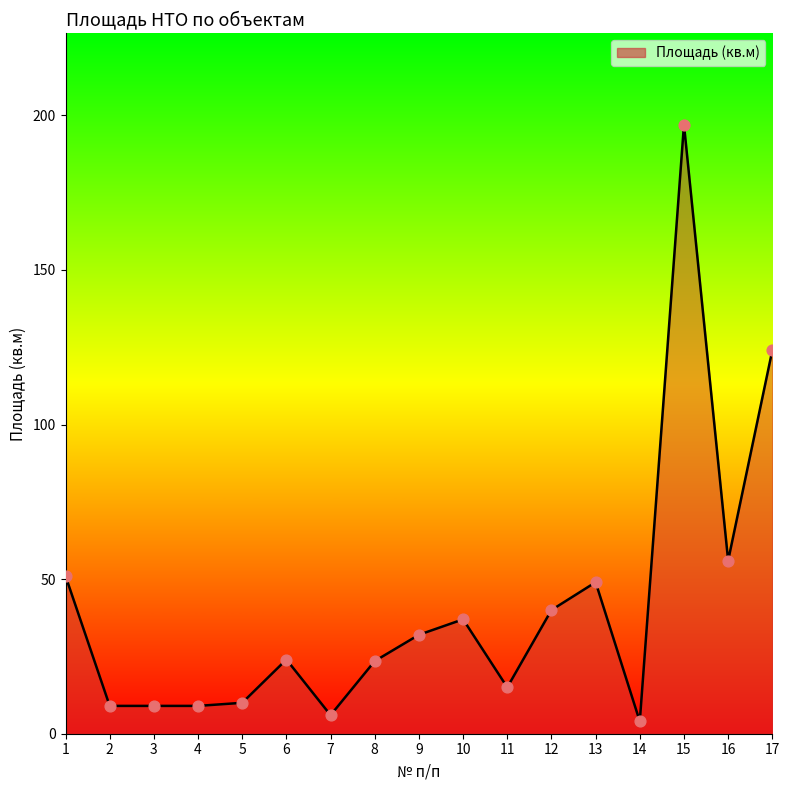

What is the change in value from 5 to 17?

+114.0